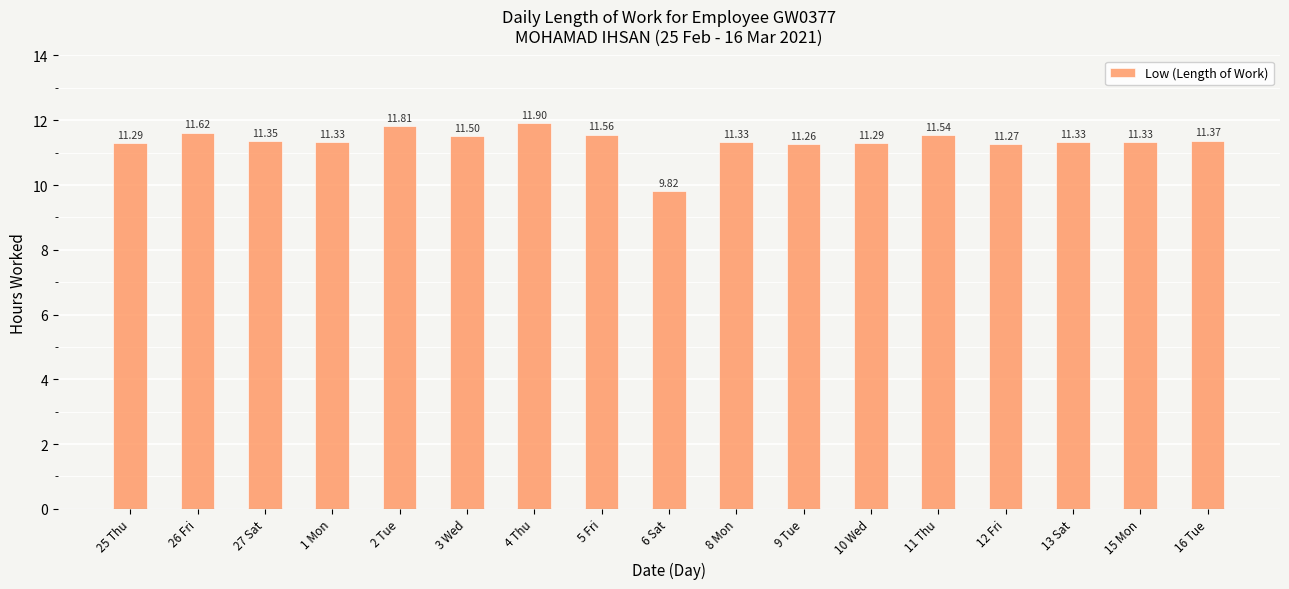

What is the ratio of the value at 1 Mon to the value at 27 Sat?

1.0